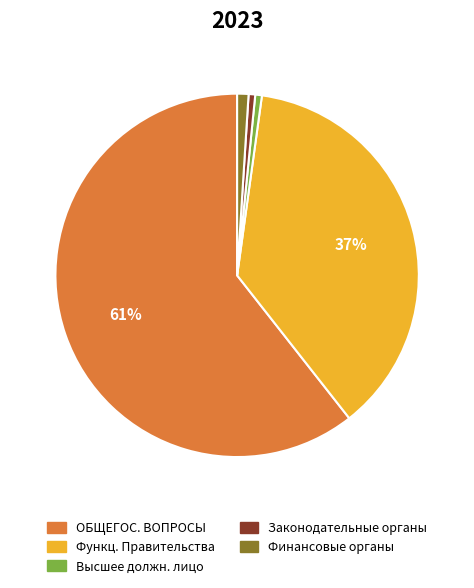

Is there a majority slice in this chart?

Yes